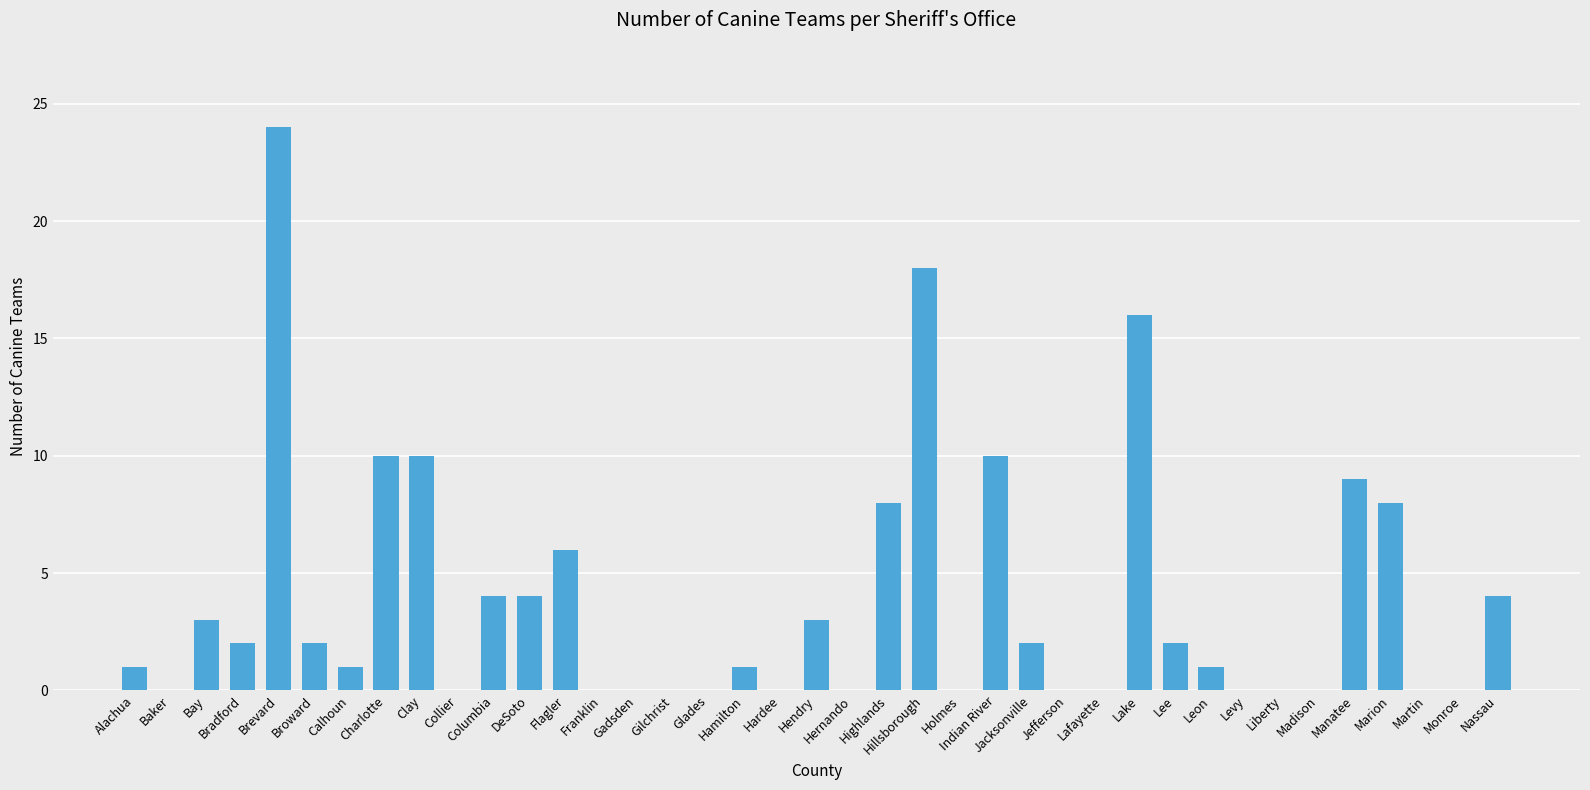

Which has a higher value, Nassau or Collier?

Nassau